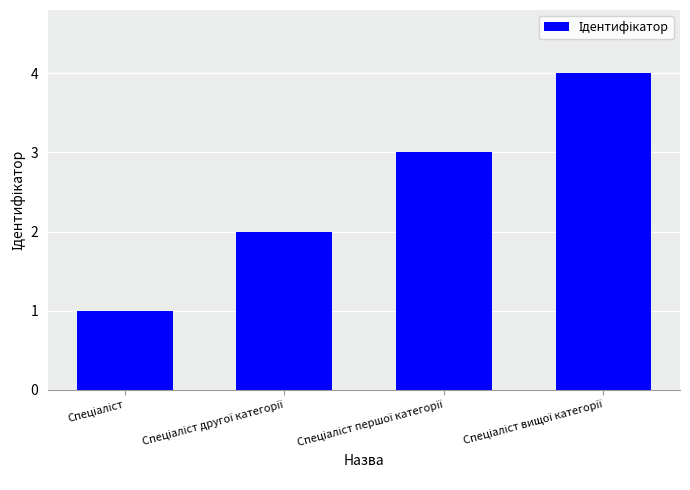

What is the difference between the maximum and minimum values?

3